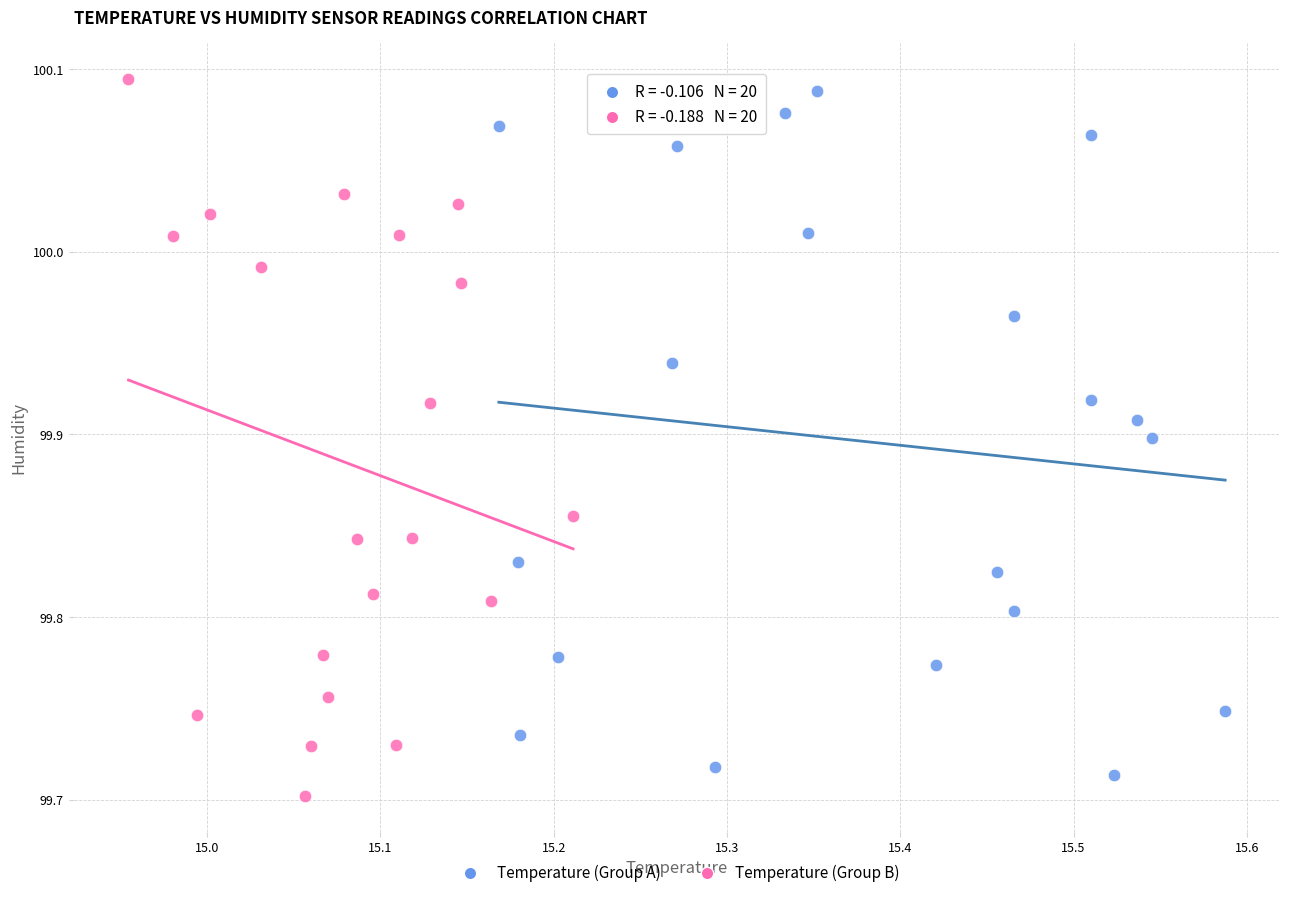

Which series has the widest spread of Y values?

Temperature (Group B)